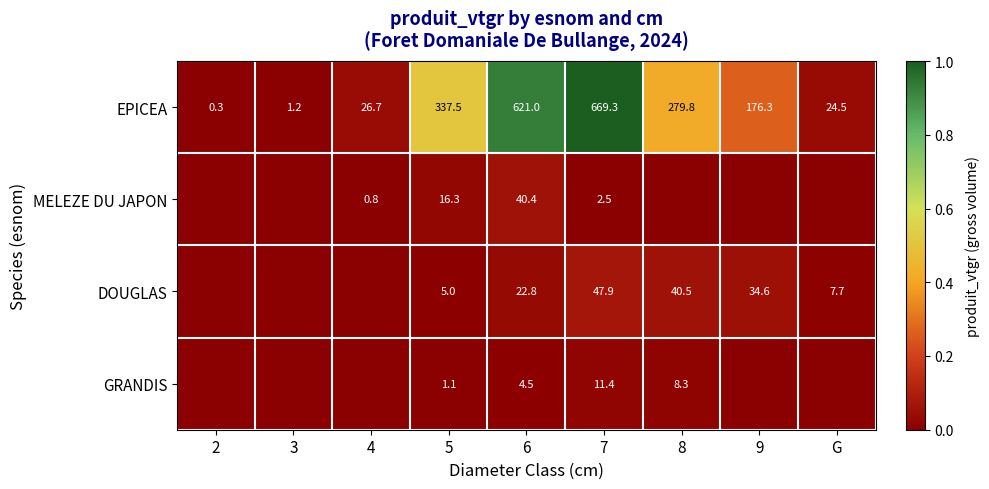

The MELEZE DU JAPON series shows 2.5 at 7. True or false?

True